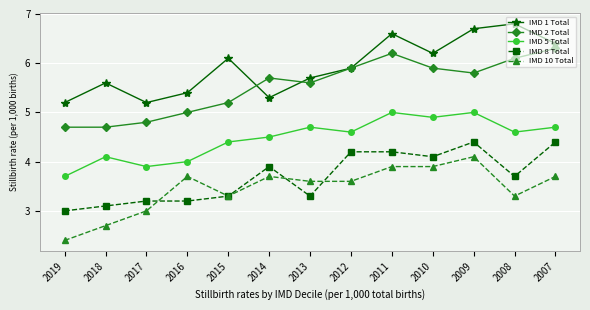

What is the sum of all IMD 1 Total values?

77.1